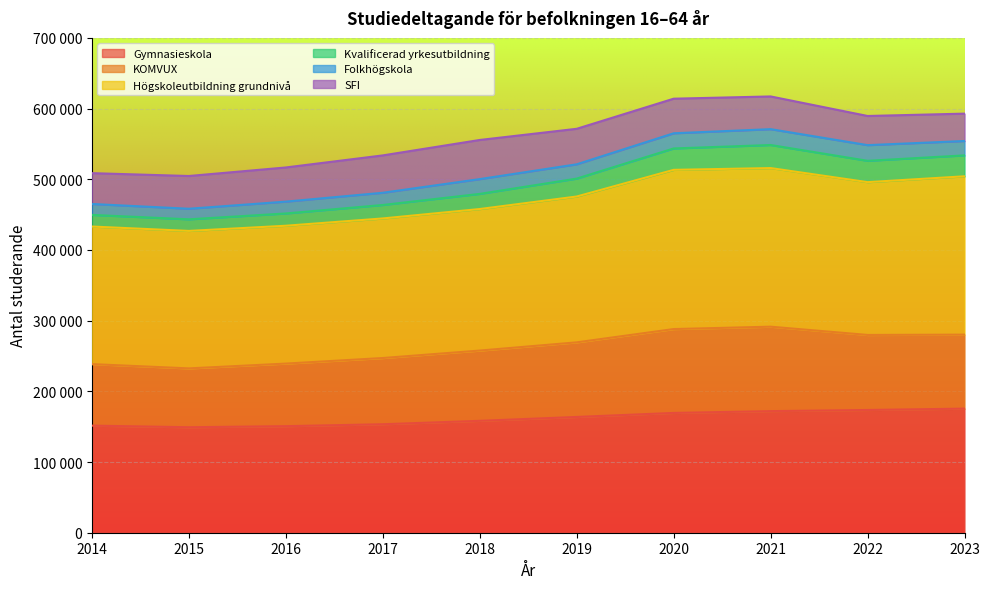

In Kvalificerad yrkesutbildning, how many points are higher than both neighbors (excluding endpoints)?

1